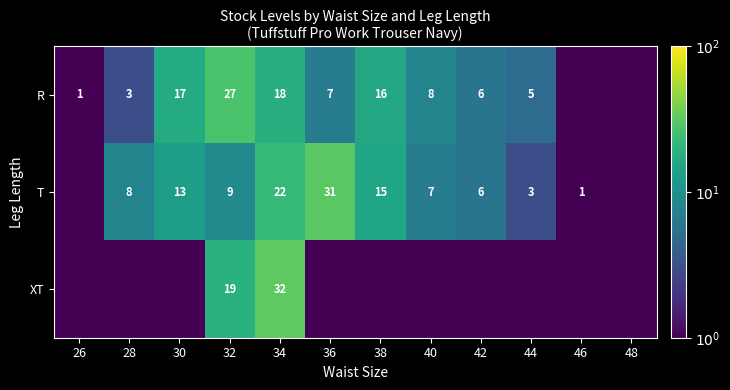

Is it true that T equals 2.1 at 40?

False